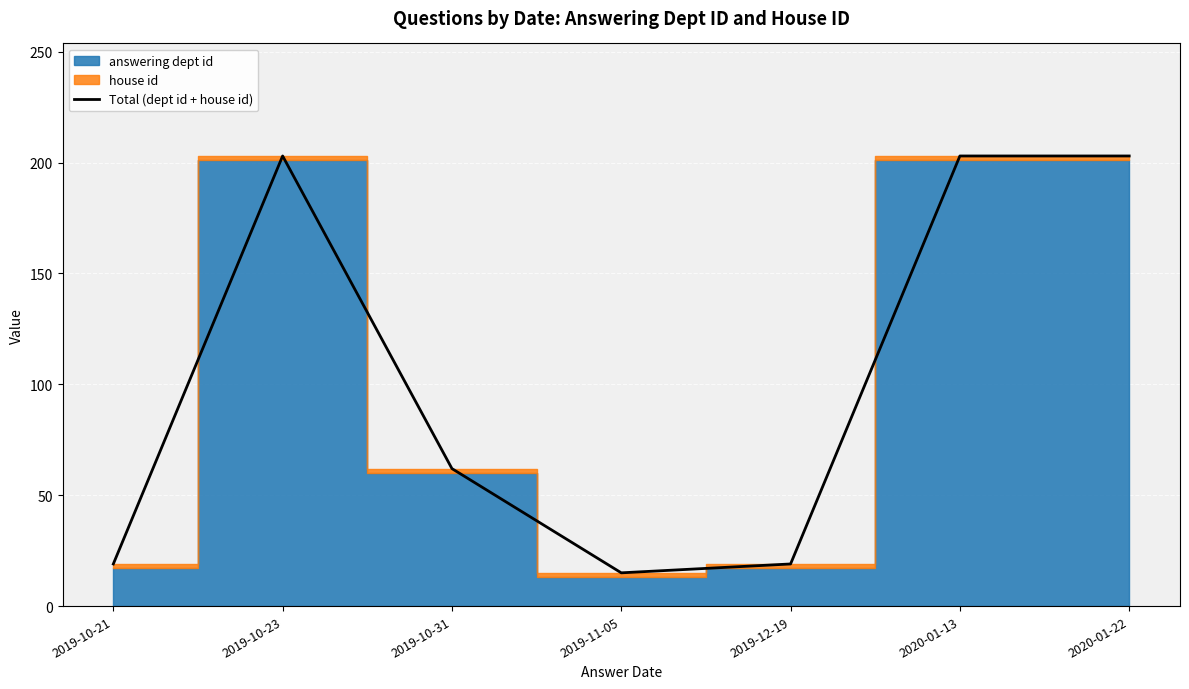

What position from the right is 2019-10-31?

5